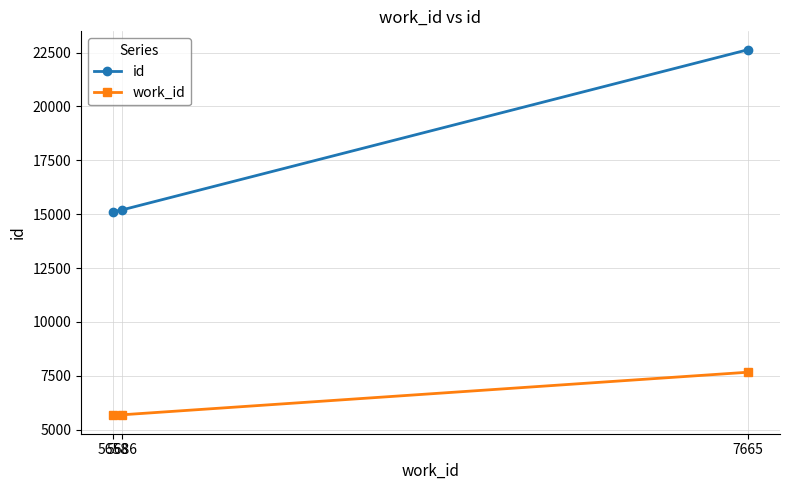

Which series has the largest range (max minus min)?

id